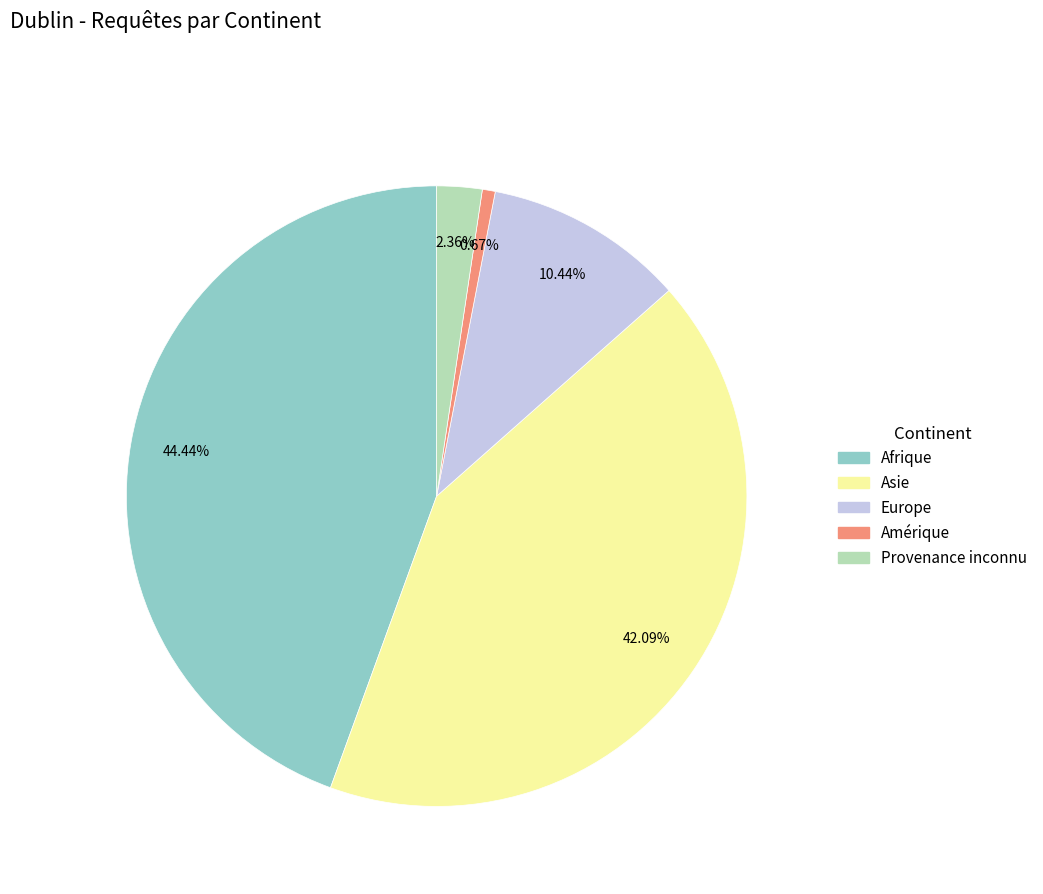

How many segments does this pie chart have?

5